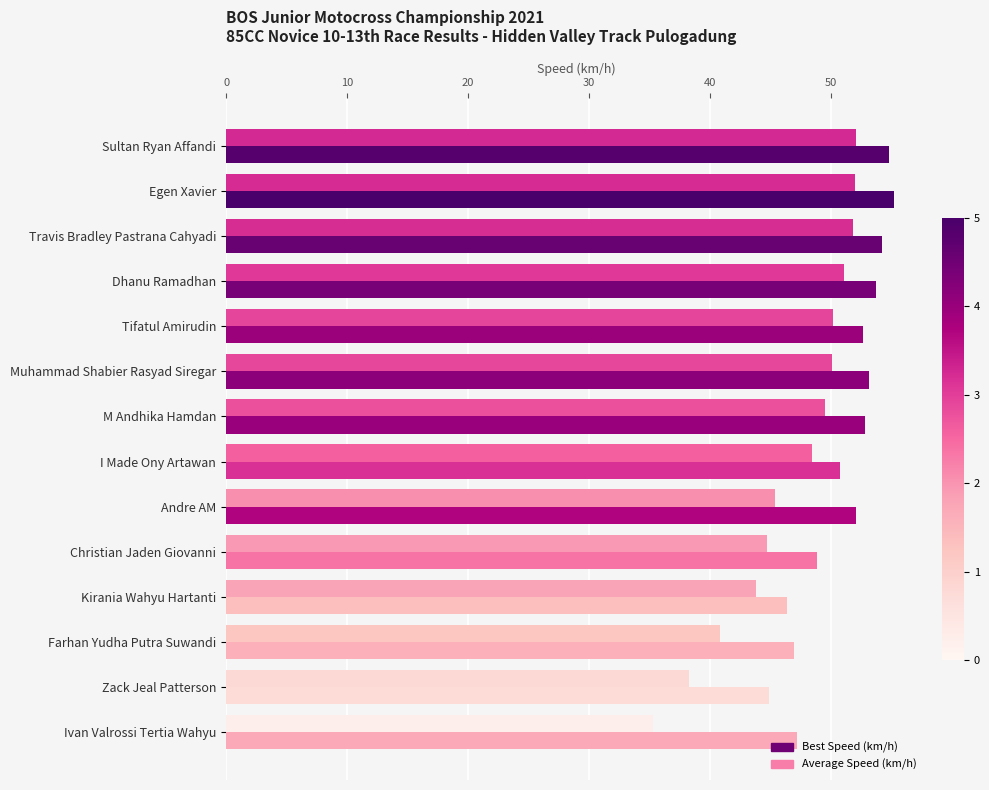

Is it true that Best Speed (km/h) equals 46.9 at Farhan Yudha Putra Suwandi?

True